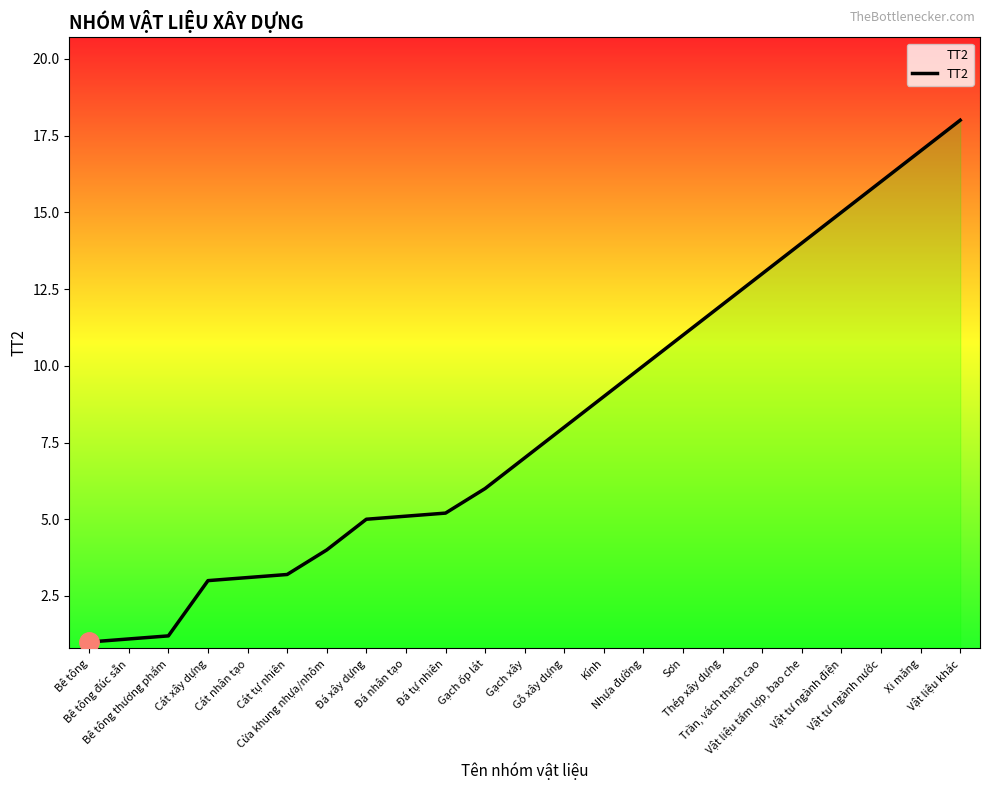

What is the difference between the maximum and minimum values?

17.0